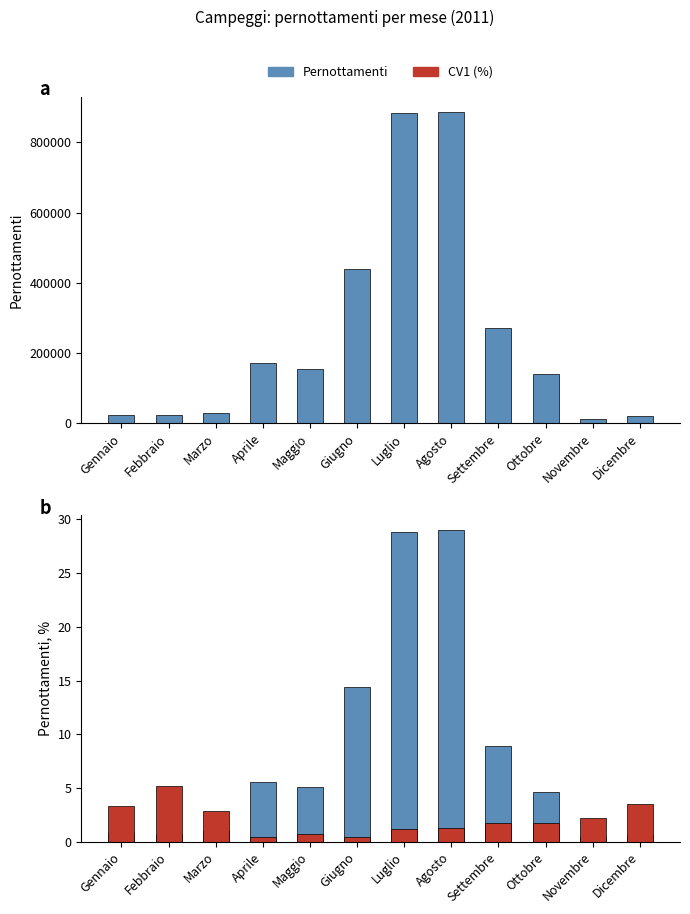

What is the total value across all series at Giugno?

438897.8